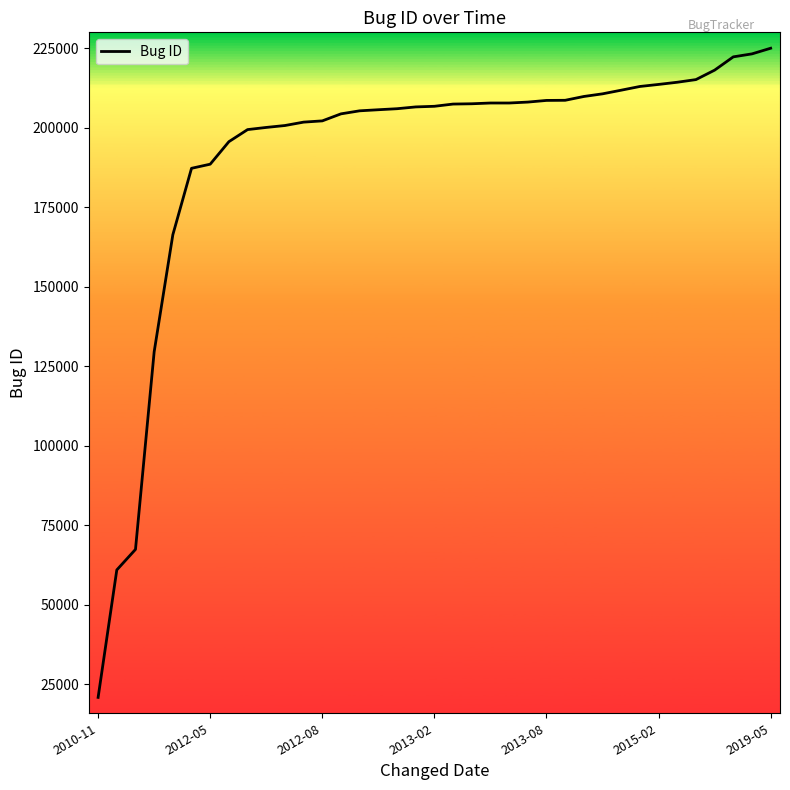

What is the greatest value displayed?

225047